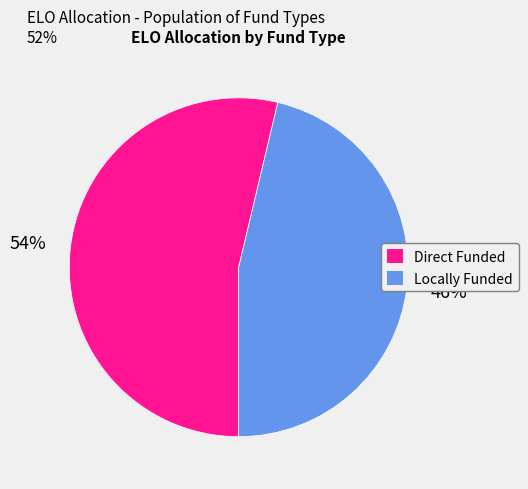

Does any single category account for the majority?

Yes